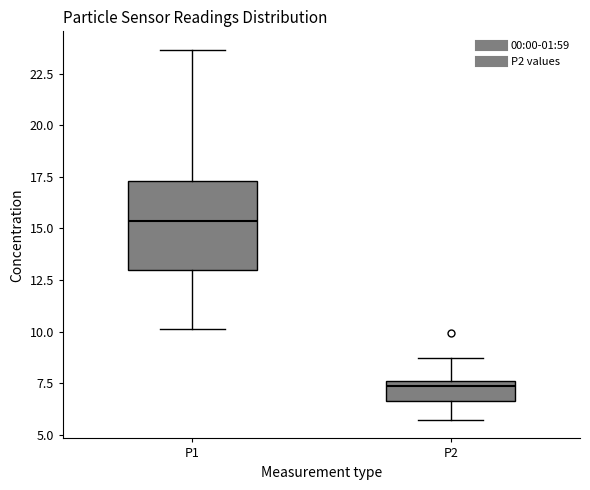

Which box has the highest median line?

P1